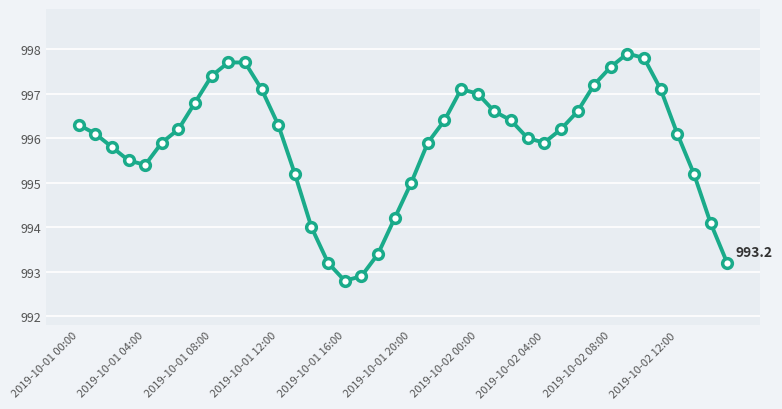

True or false: the data has more than 1 interior local peaks.

True